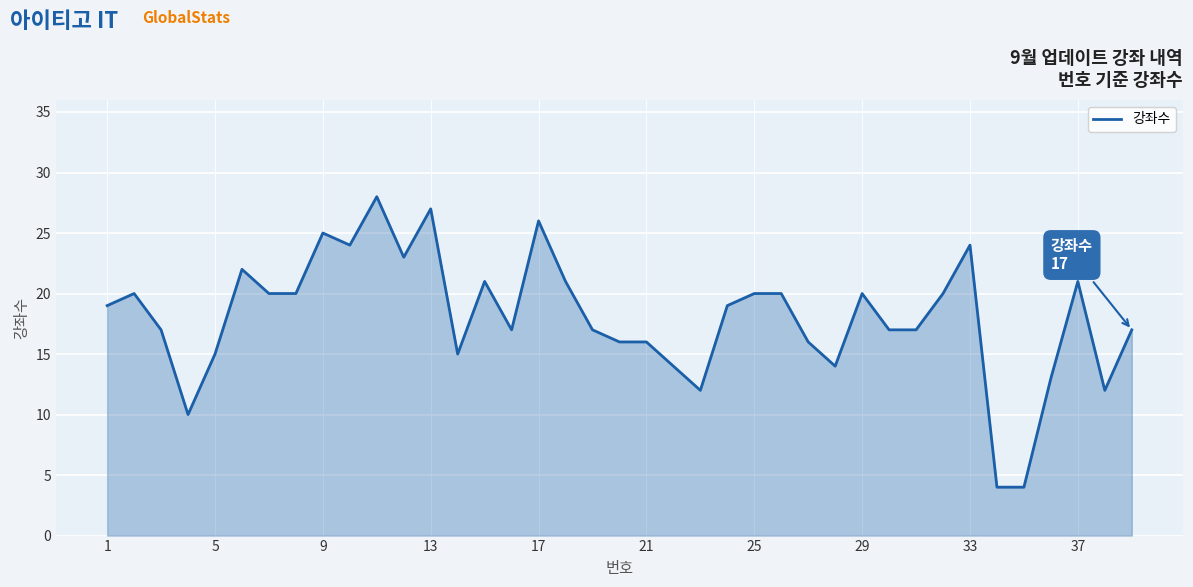

Count the number of data series in this chart.

1